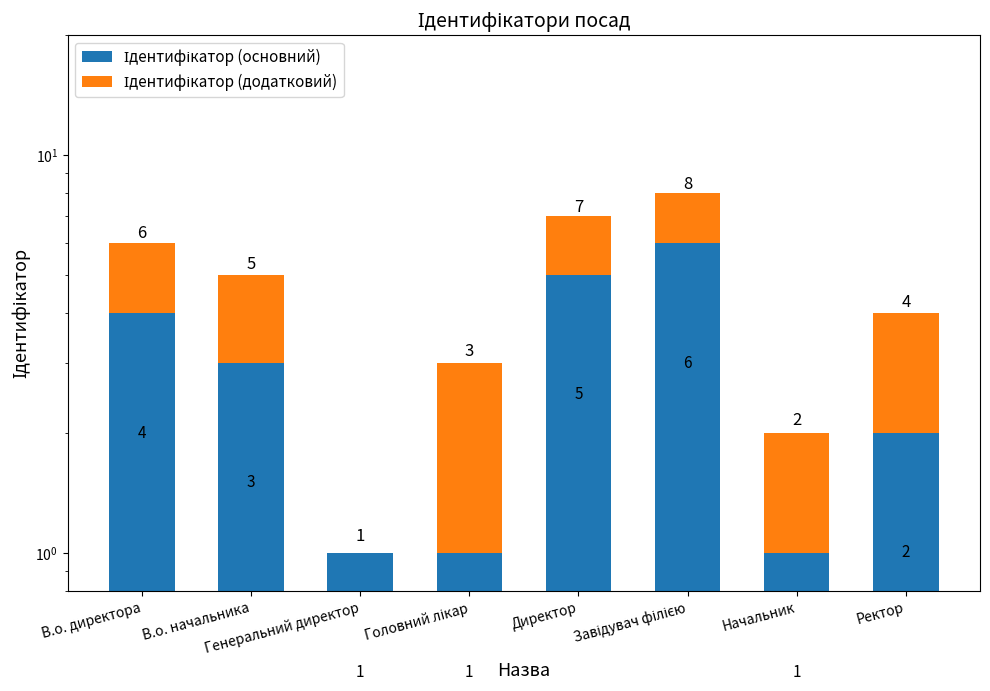

Reading left to right, extract all data points from this chart.

Ідентифікатор (основний): 4	3	1	1	5	6	1	2
Ідентифікатор (додатковий): 2	2	0	2	2	2	1	2